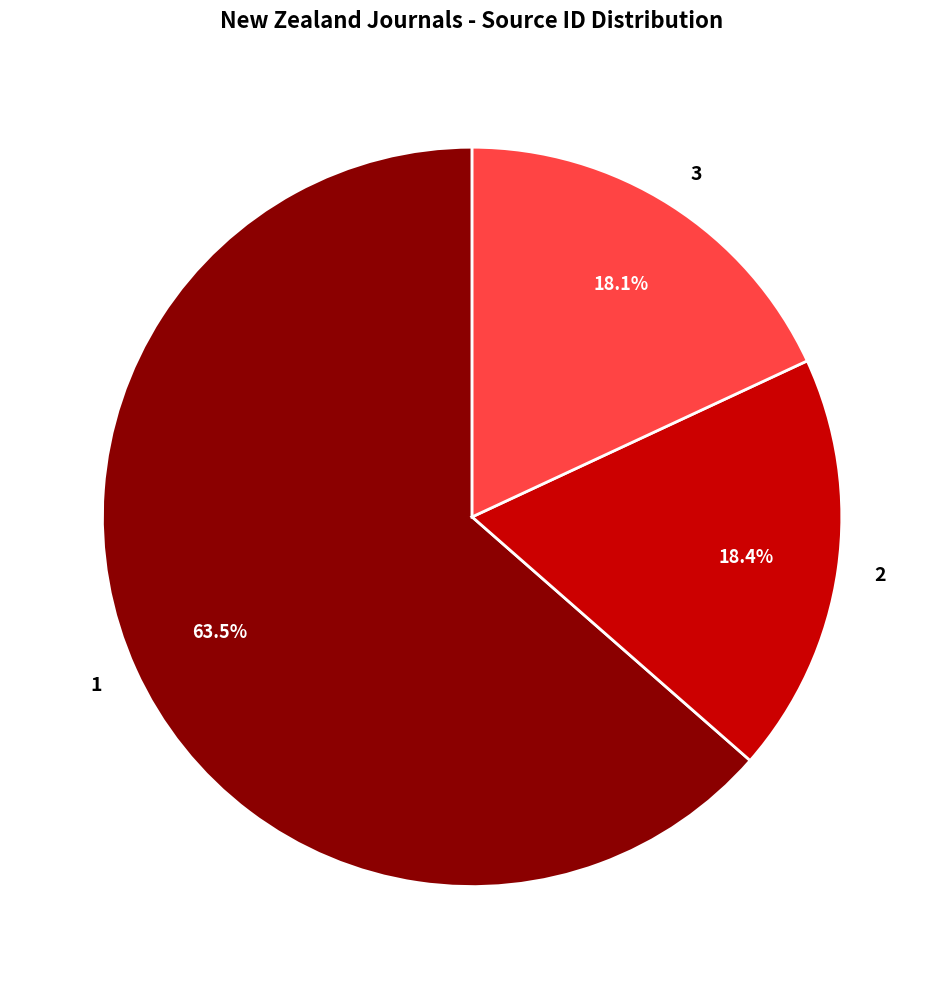

Combined, do 1 and 3 account for over 50%?

Yes